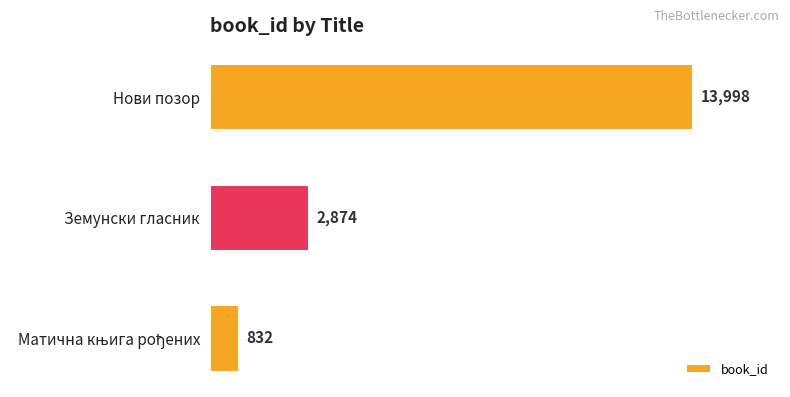

The value at Земунски гласник is 778. True or false?

False